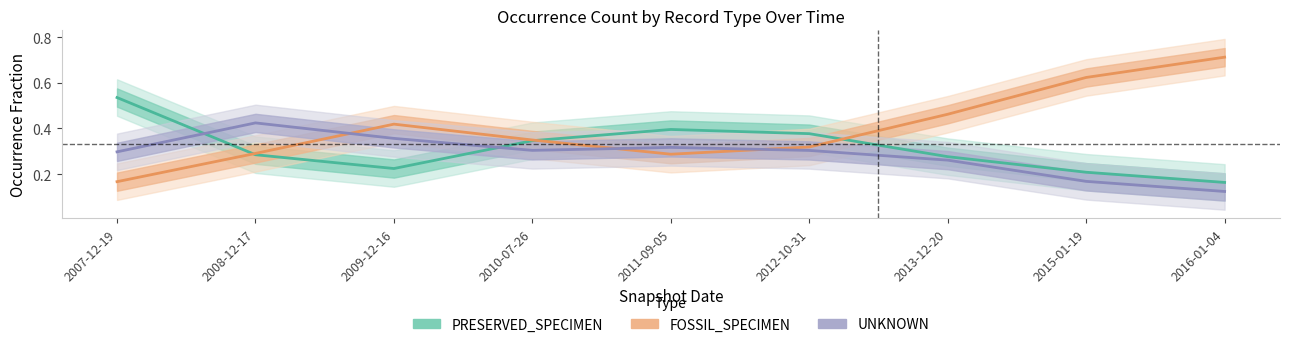

At which category does FOSSIL_SPECIMEN reach its first local valley?

2011-09-05